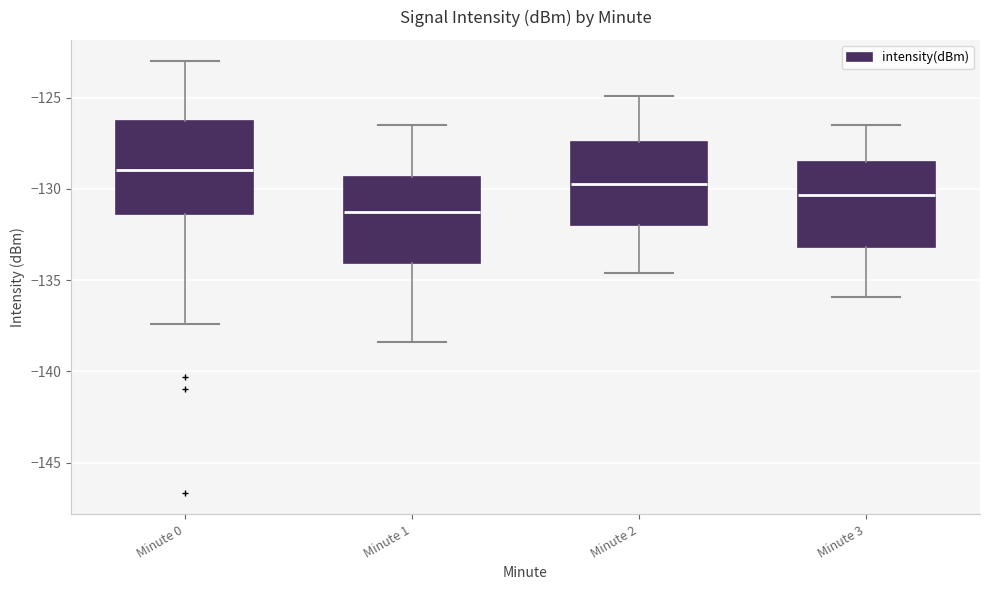

Reading left to right, transcribe this box plot: for each box, give where its median line is, the range the box spans, and where its two whiskers end, as read against the y-axis. The values are not printed on the chart, so give them approximately, as read against the axis.

Minute 0: median -129.0, box -131.5 to -126.5, whiskers -137.5 to -123.0
Minute 1: median -131.0, box -134.0 to -129.5, whiskers -138.5 to -126.5
Minute 2: median -129.5, box -132.0 to -127.5, whiskers -134.5 to -125.0
Minute 3: median -130.5, box -133.0 to -128.5, whiskers -136.0 to -126.5